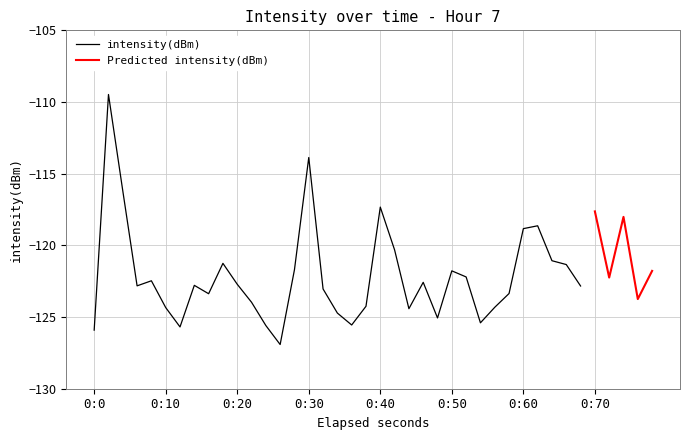

What is the difference between the maximum and minimum values?

17.4